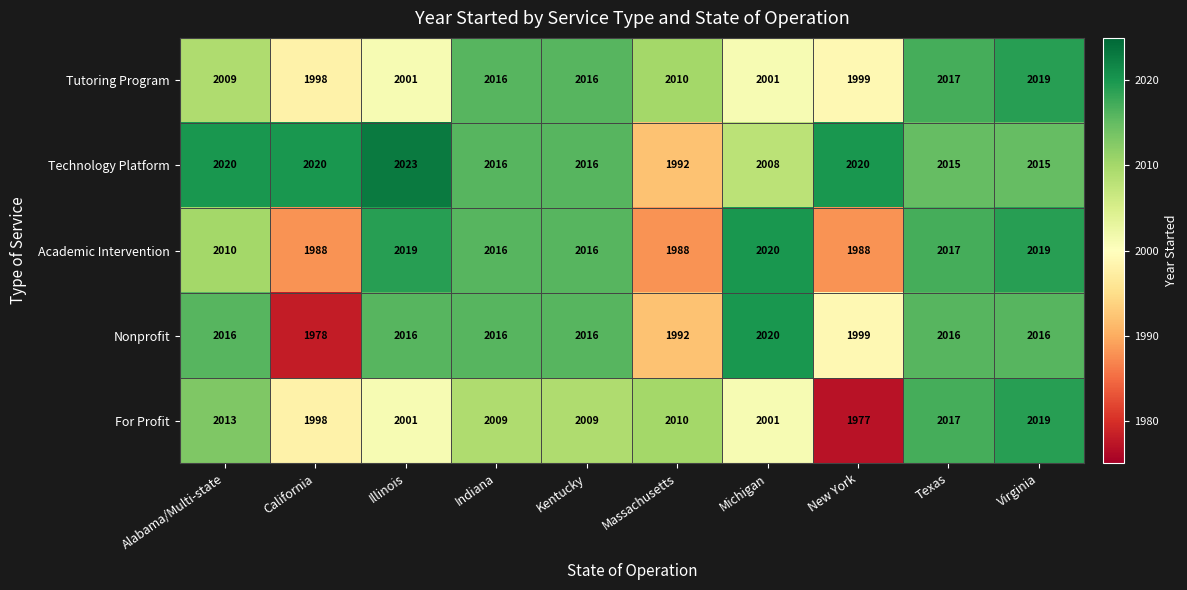

What is the minimum value for Tutoring Program?

1998